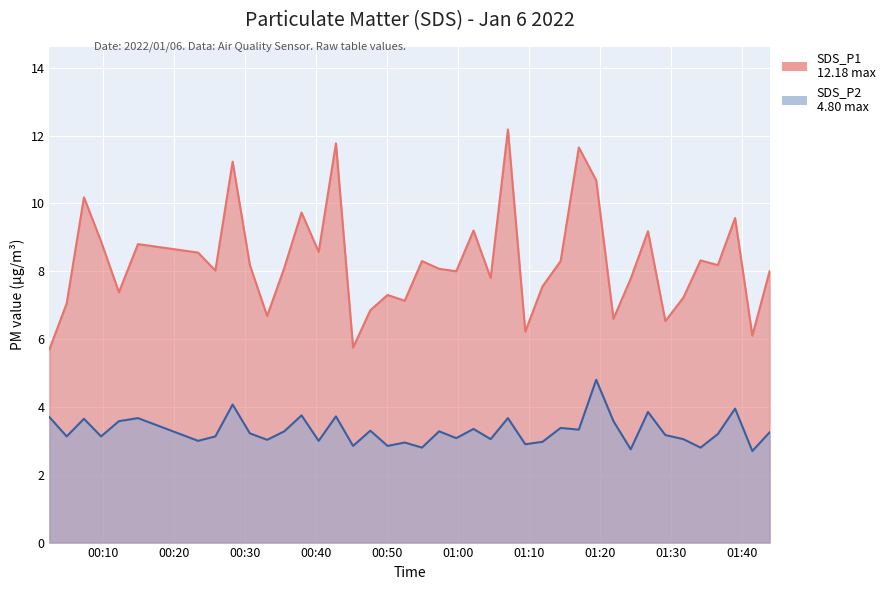

Rank the series at 2022/01/06 00:57:21 from lowest to highest value.

SDS_P2, SDS_P1